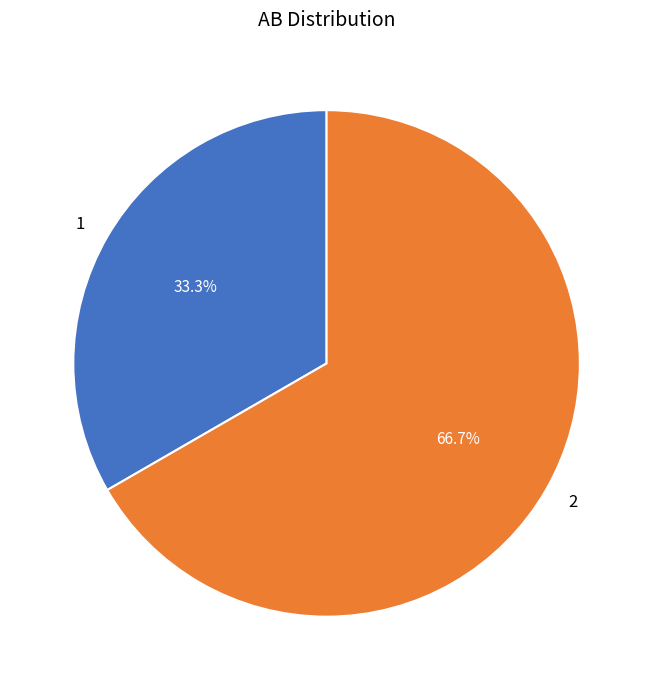

How many segments does this pie chart have?

2